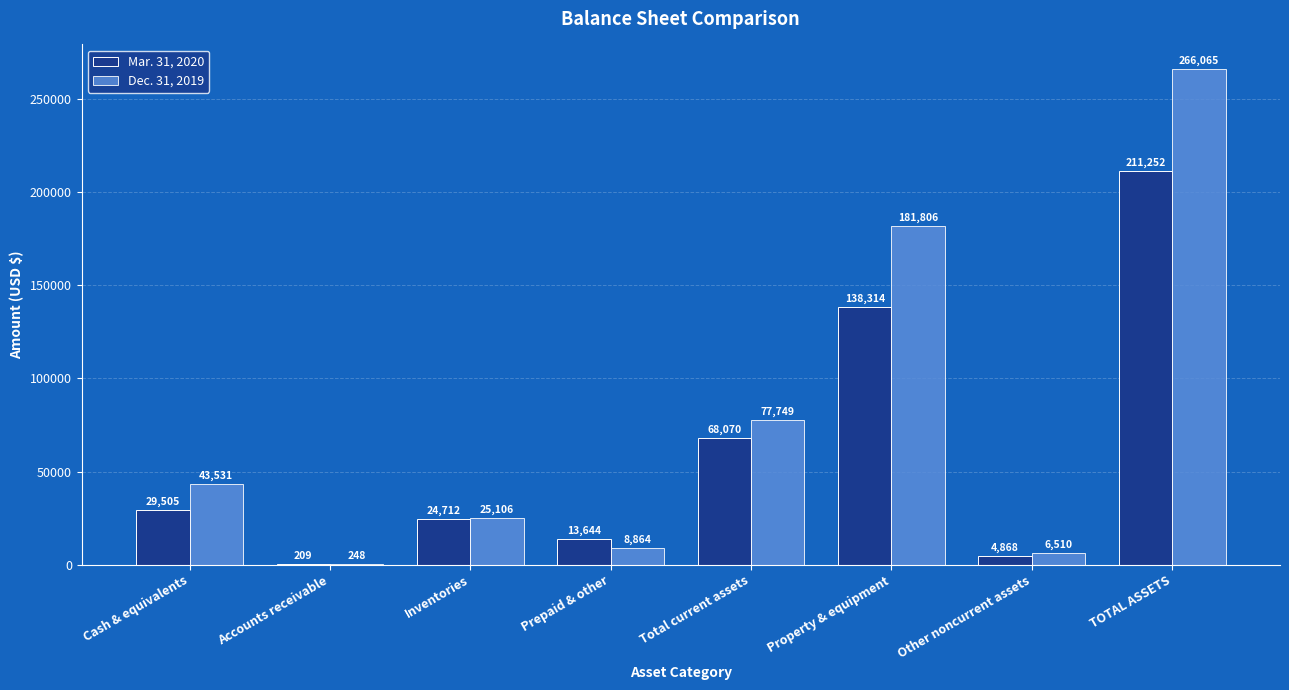

At which category is the sum across all series the highest?

TOTAL ASSETS